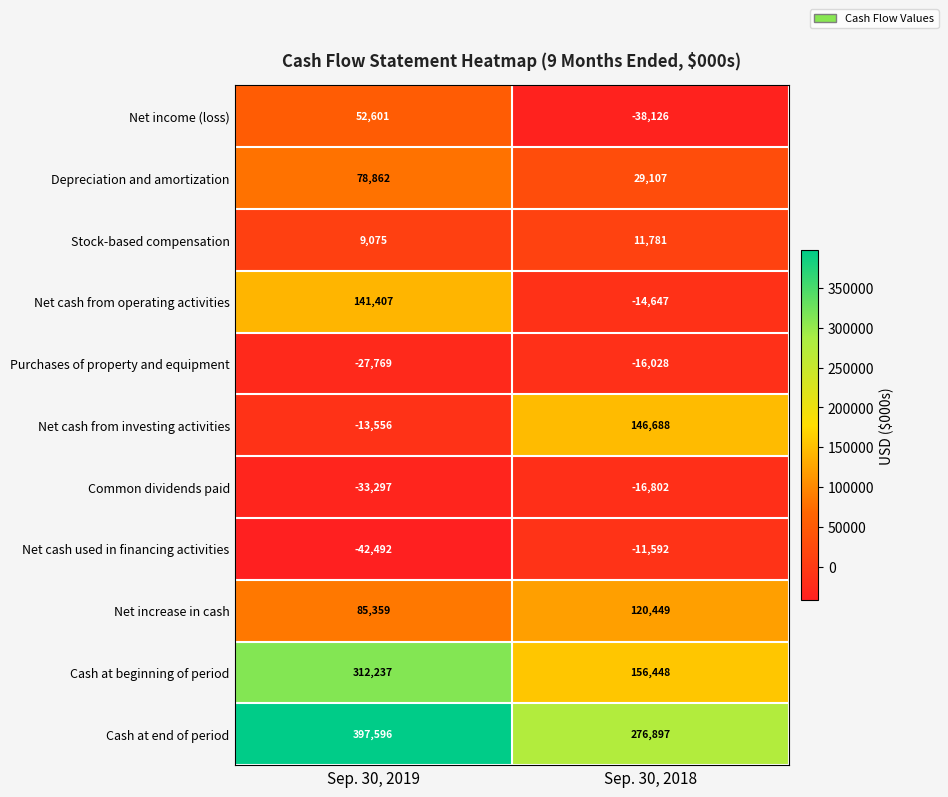

What is the sum of all Depreciation and amortization values?

107969